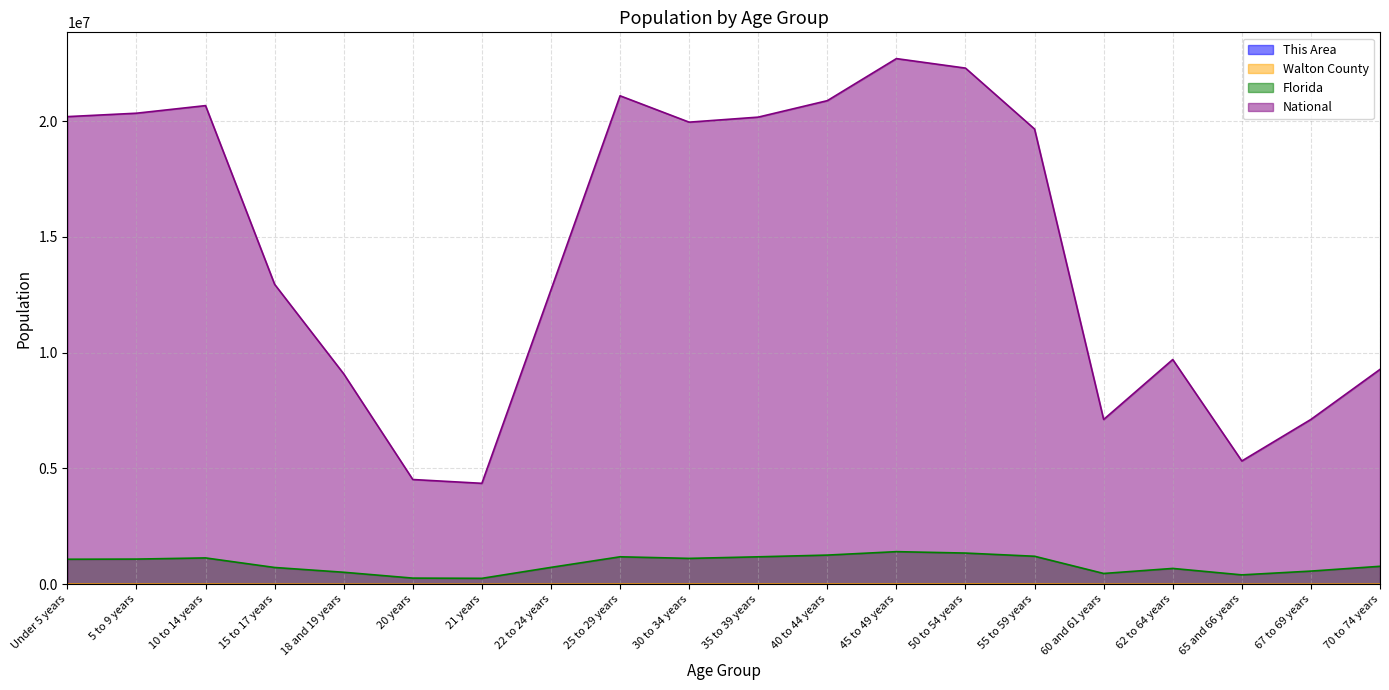

How many values in the National series exceed 19664805?

9